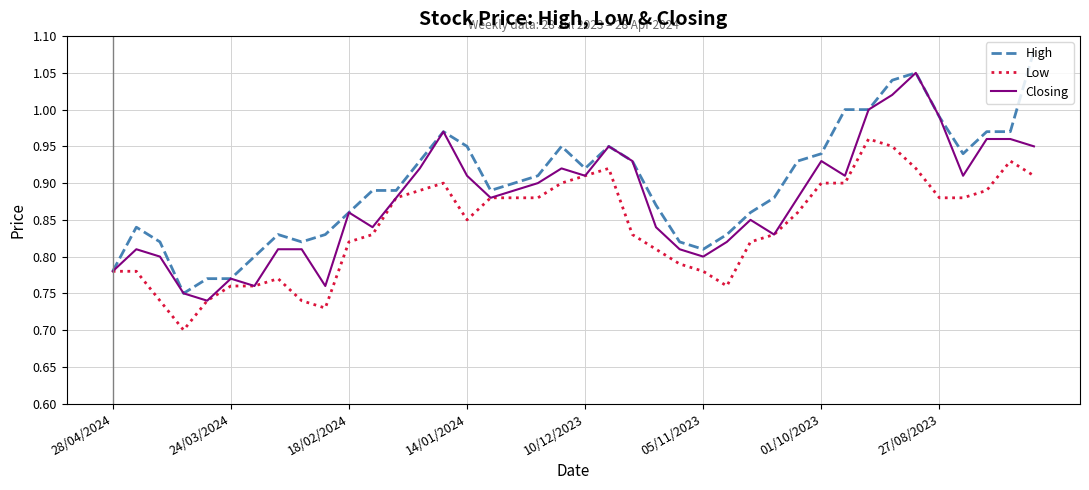

What is the sum of all Closing values?

35.1